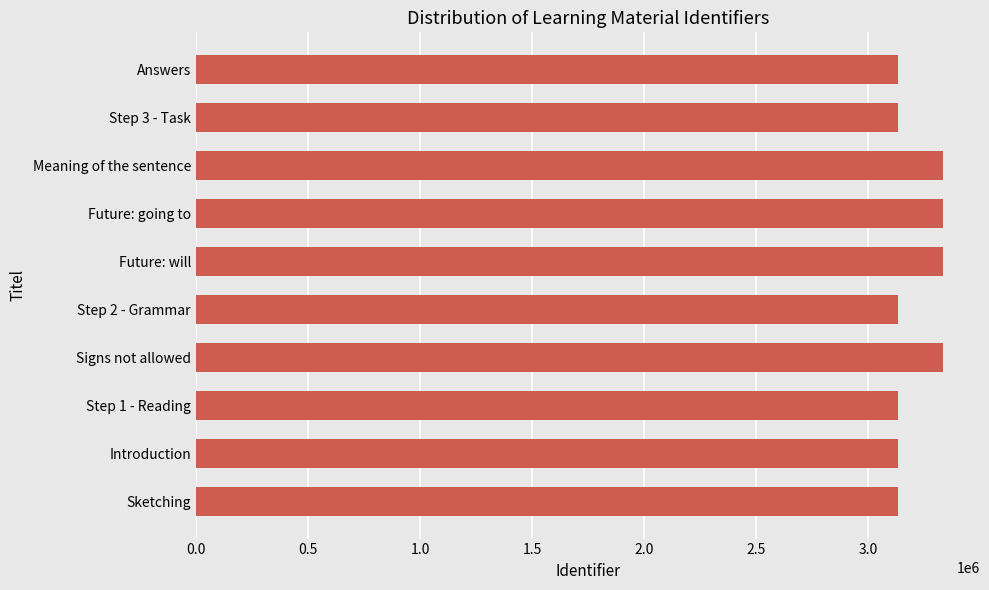

Is it true that the value at Meaning of the sentence is 4696788?

False